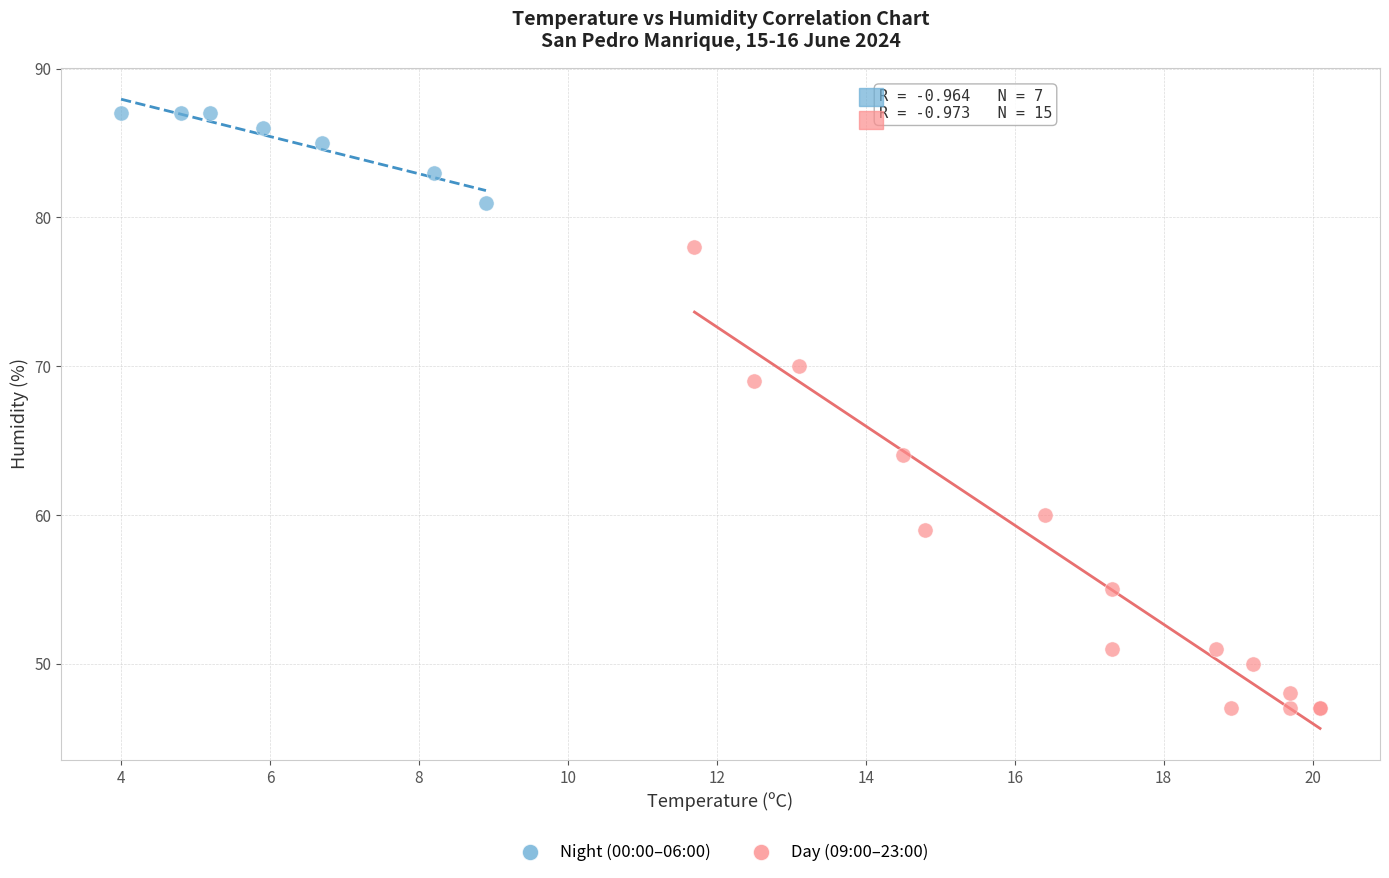

Which series has the largest Y range (max minus min)?

Day (09:00–23:00)